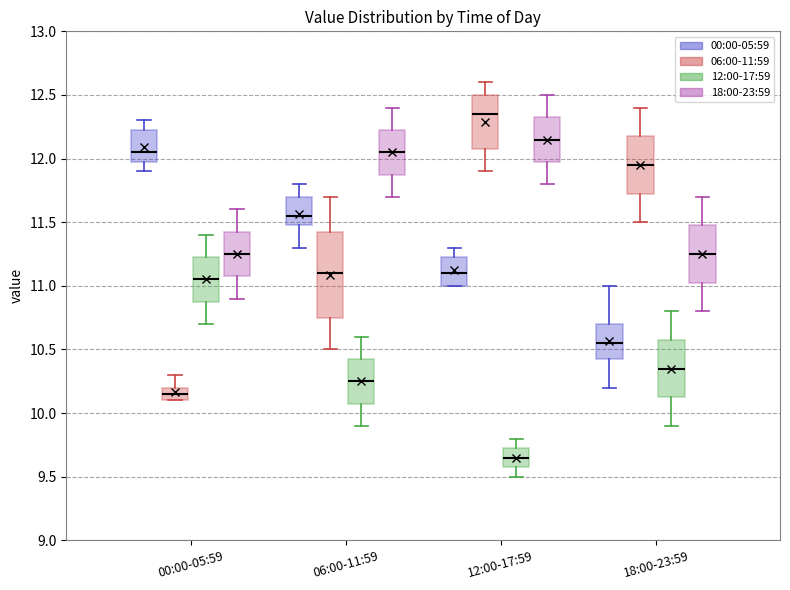

Which box's median line is the highest?

12:00-17:59 (06:00-11:59)